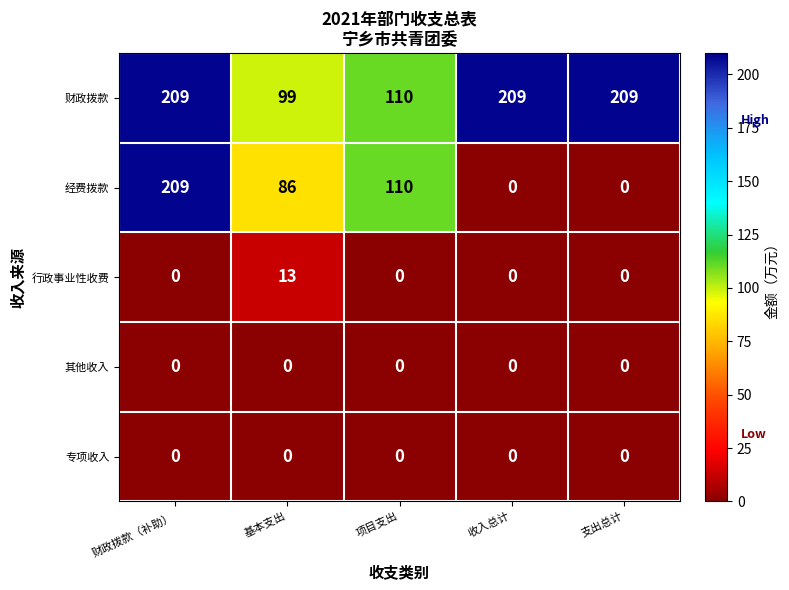

How many distinct data groups are displayed?

5